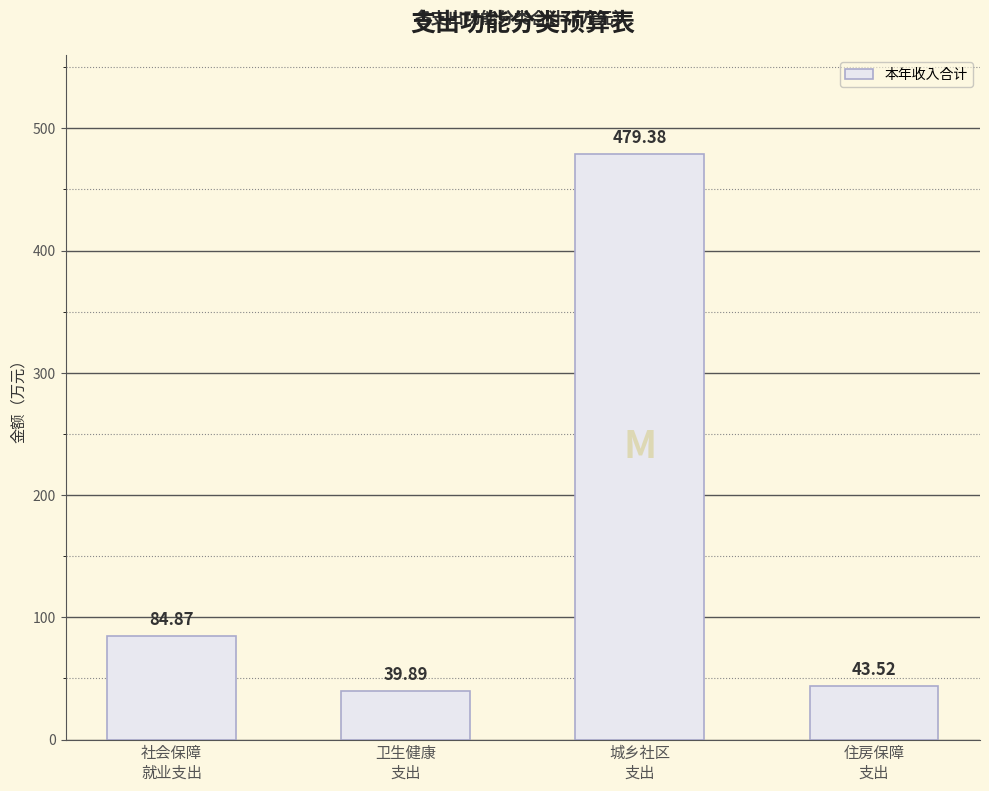

What is the label of the 2nd bar from the right?

城乡社区
支出